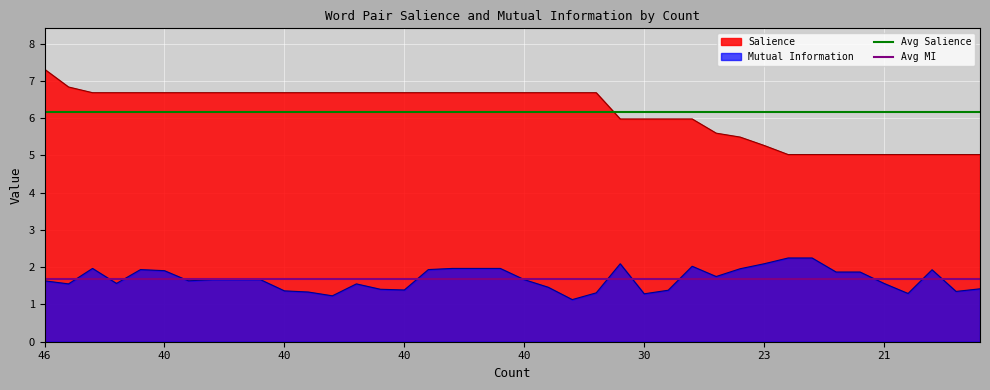

The Avg MI series shows 0.6 at 40. True or false?

False